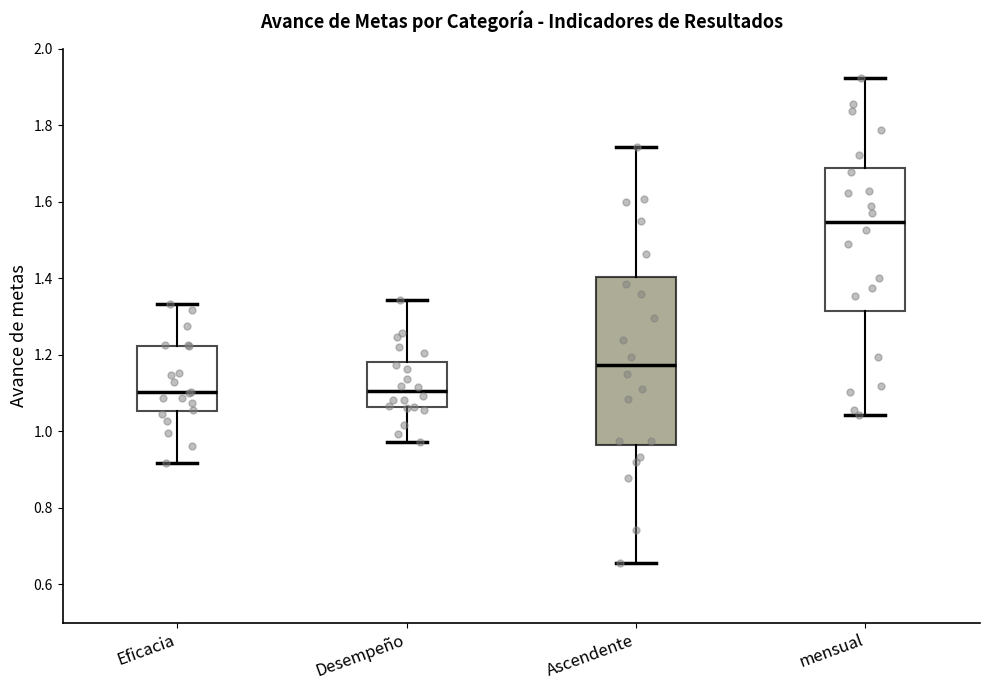

Where does the upper whisker of the box for Eficacia end on the y-axis? The values are not printed on the chart, so give them approximately, as read against the axis.

1.34